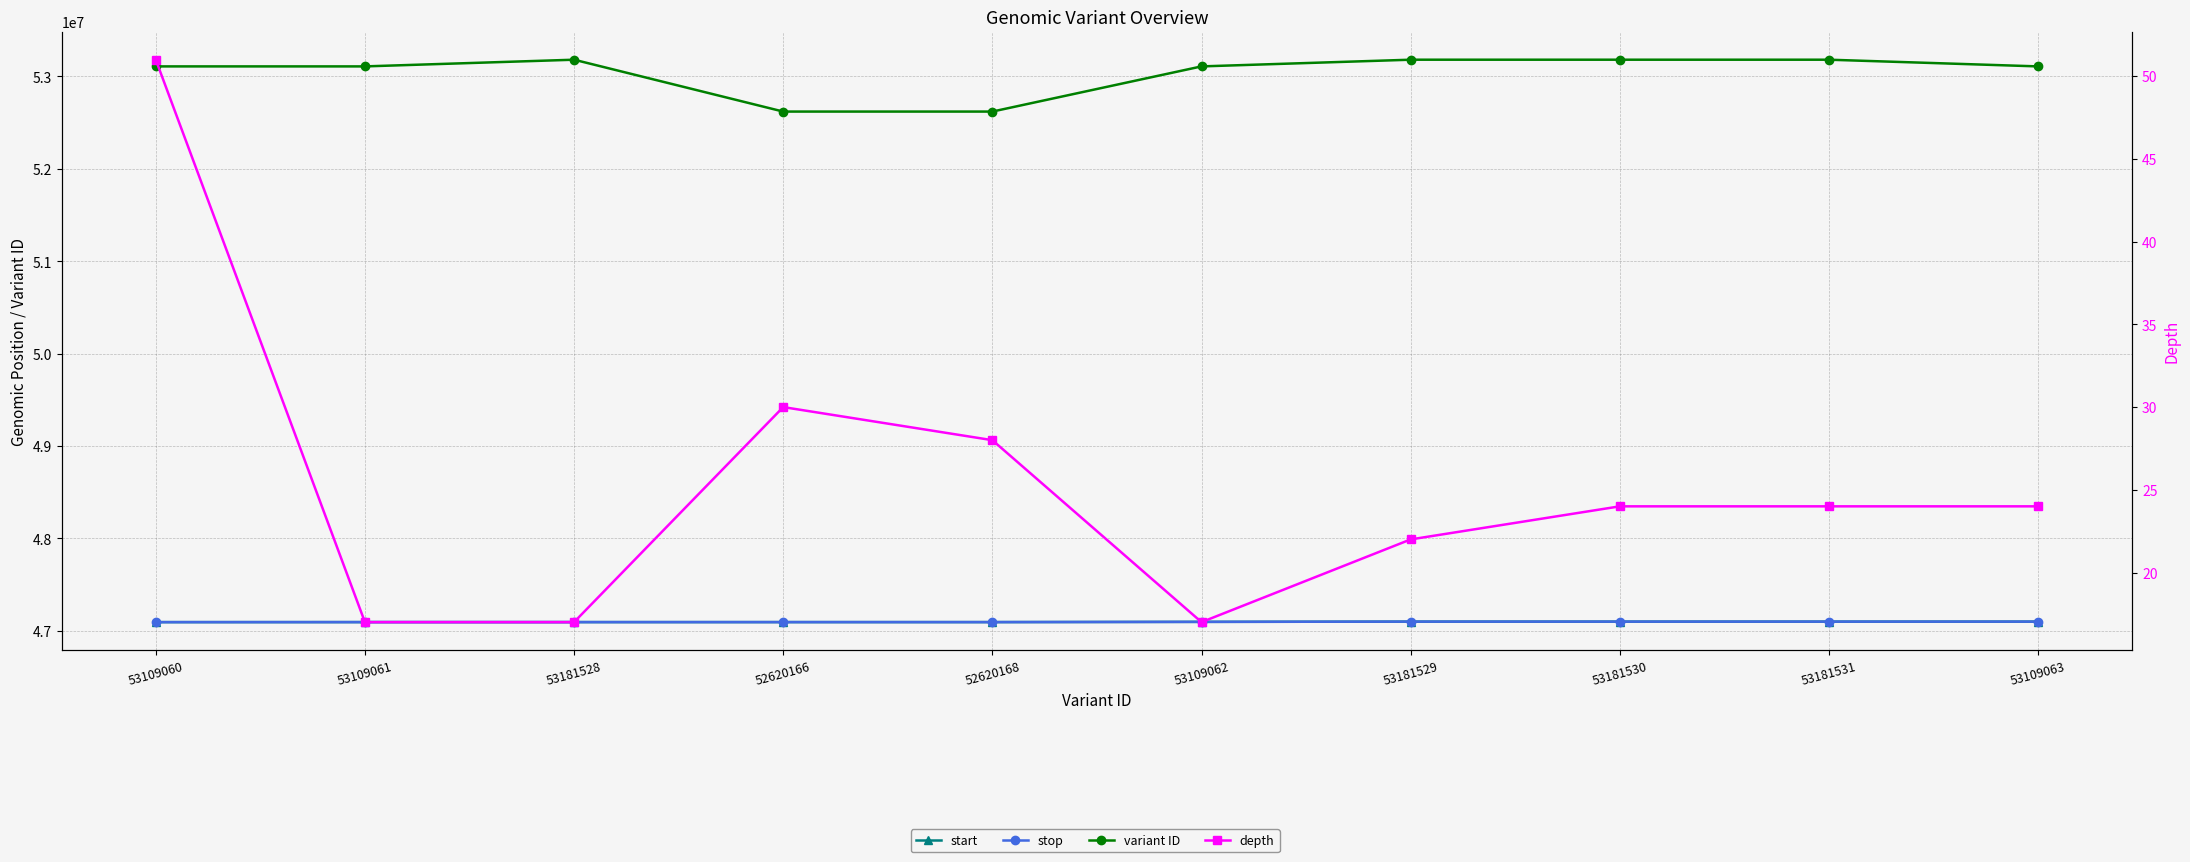

What is the total value across all series at 53181528?

147370416